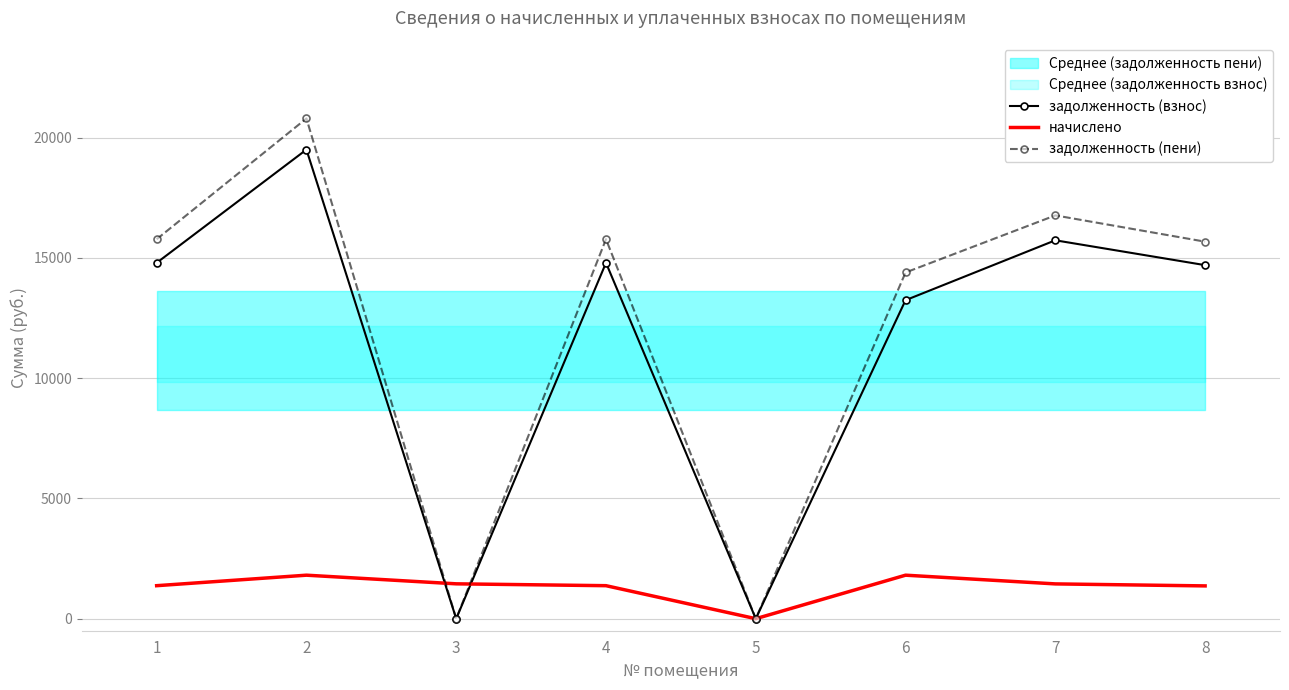

At which label is задолженность (пени) closest to 10396?

6